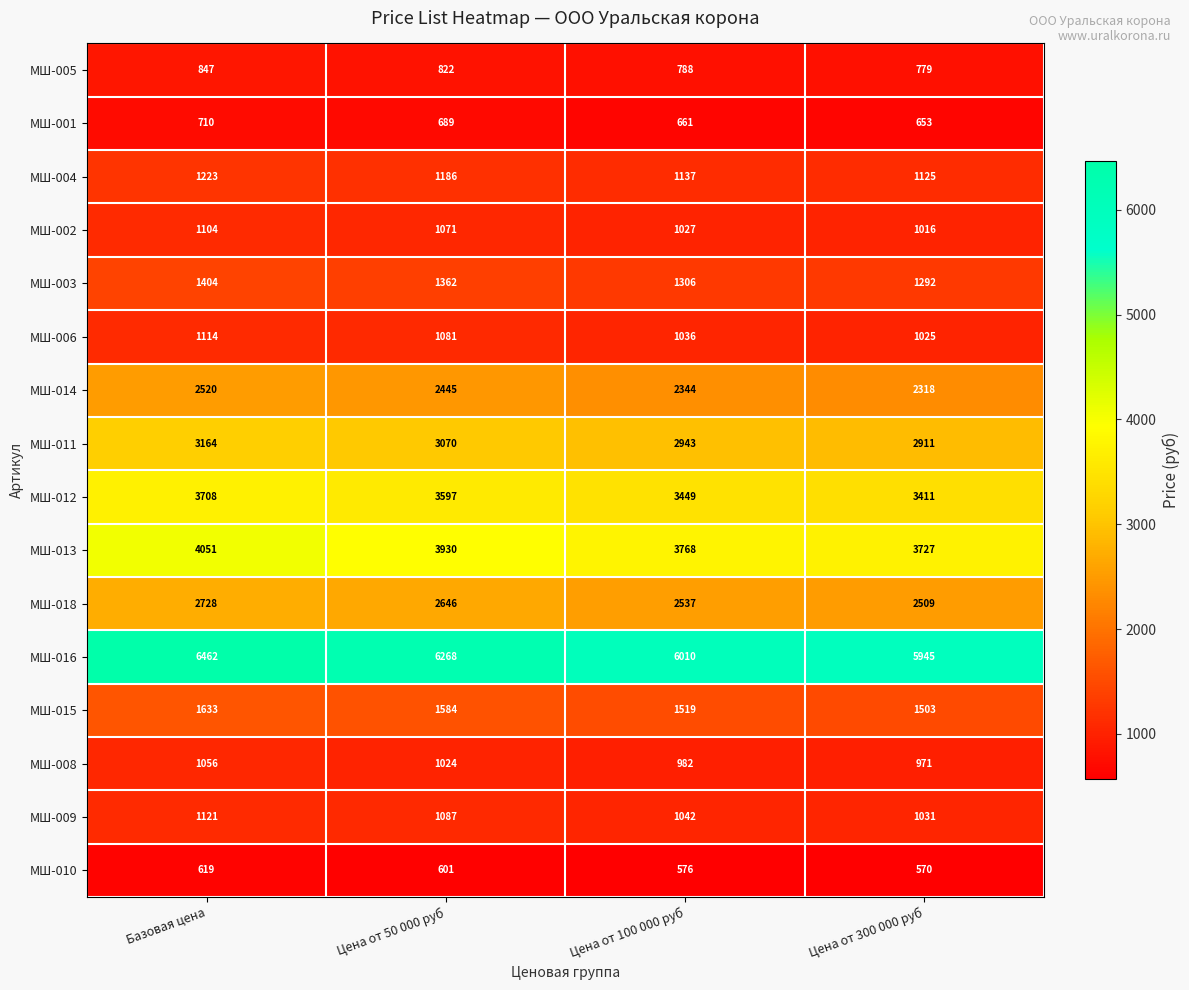

What is the sum of all МШ-016 values?

24685